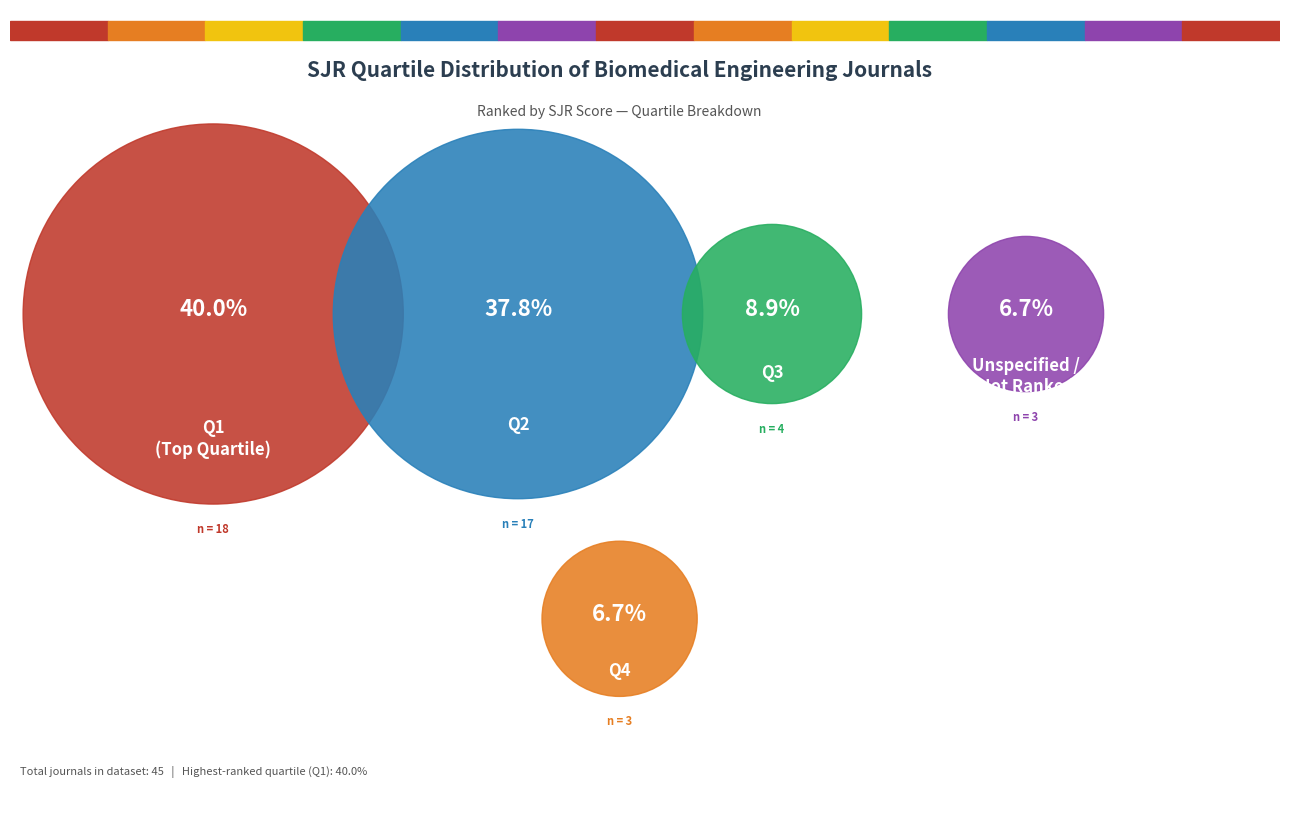

What is the change in value from Q1 to -?

-15